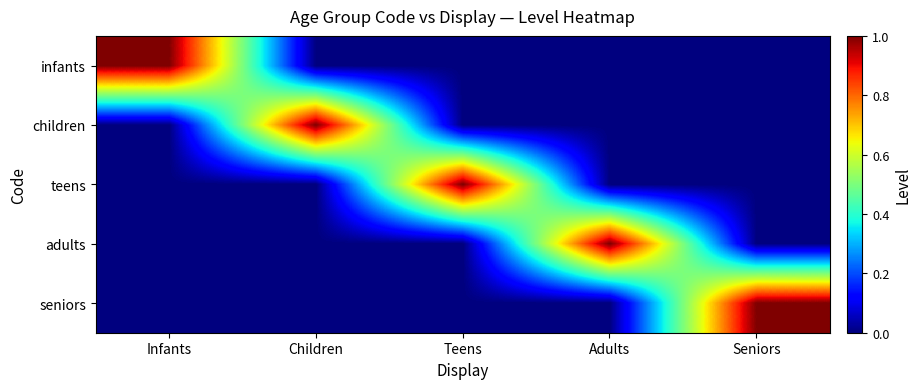

Reading left to right, list all the values displayed in this chart.

infants: Infants=1	Children=0	Teens=0	Adults=0	Seniors=0
children: Infants=0	Children=1	Teens=0	Adults=0	Seniors=0
teens: Infants=0	Children=0	Teens=1	Adults=0	Seniors=0
adults: Infants=0	Children=0	Teens=0	Adults=1	Seniors=0
seniors: Infants=0	Children=0	Teens=0	Adults=0	Seniors=1